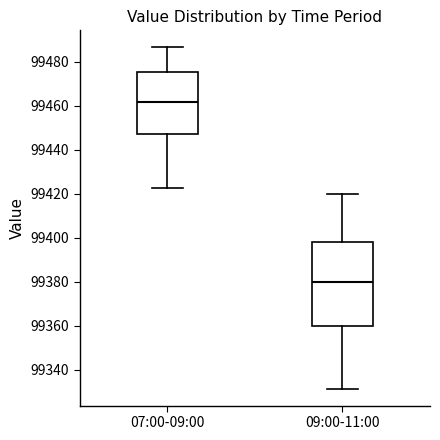

Reading left to right, transcribe this box plot: for each box, give where its median line is, the range the box spans, and where its two whiskers end, as read against the y-axis. The values are not printed on the chart, so give them approximately, as read against the axis.

07:00-09:00: median 99462, box 99448 to 99476, whiskers 99422 to 99486
09:00-11:00: median 99380, box 99360 to 99398, whiskers 99332 to 99420